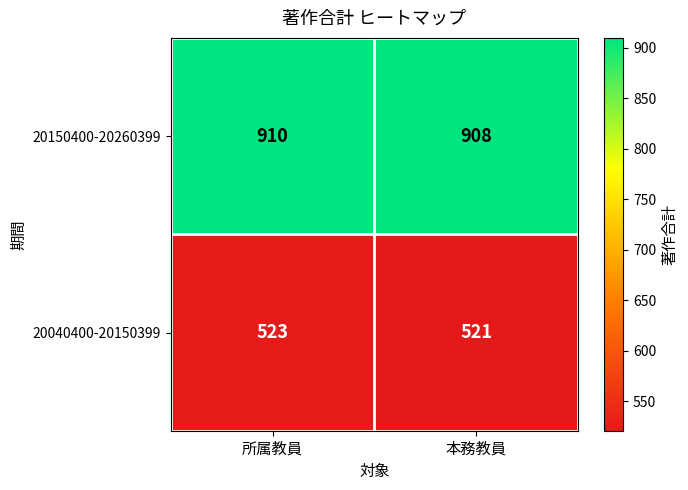

What is the average value of the 20040400-20150399 series?

522